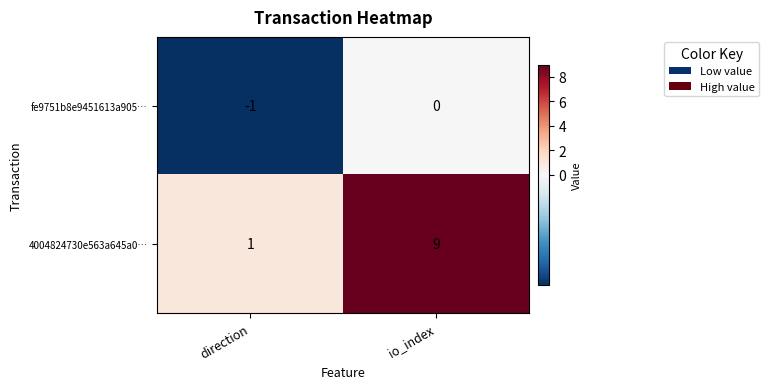

Which series has the largest total across all categories?

4004824730e563a645a0…